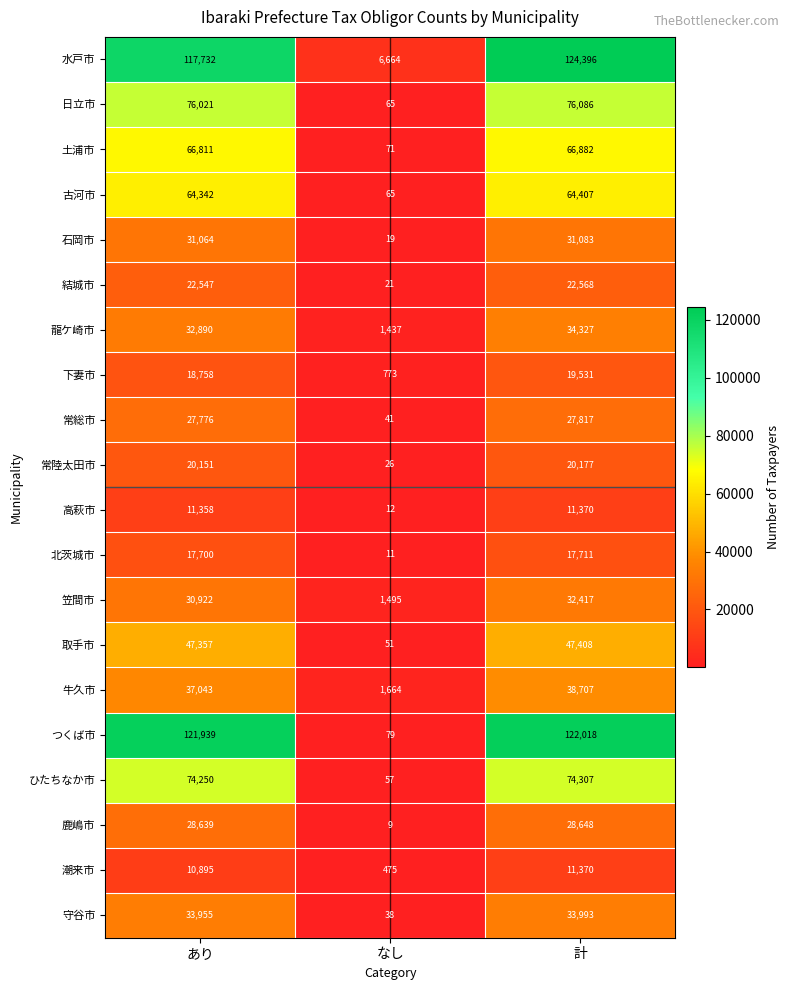

What is the difference between the highest and lowest values at 計?

113026